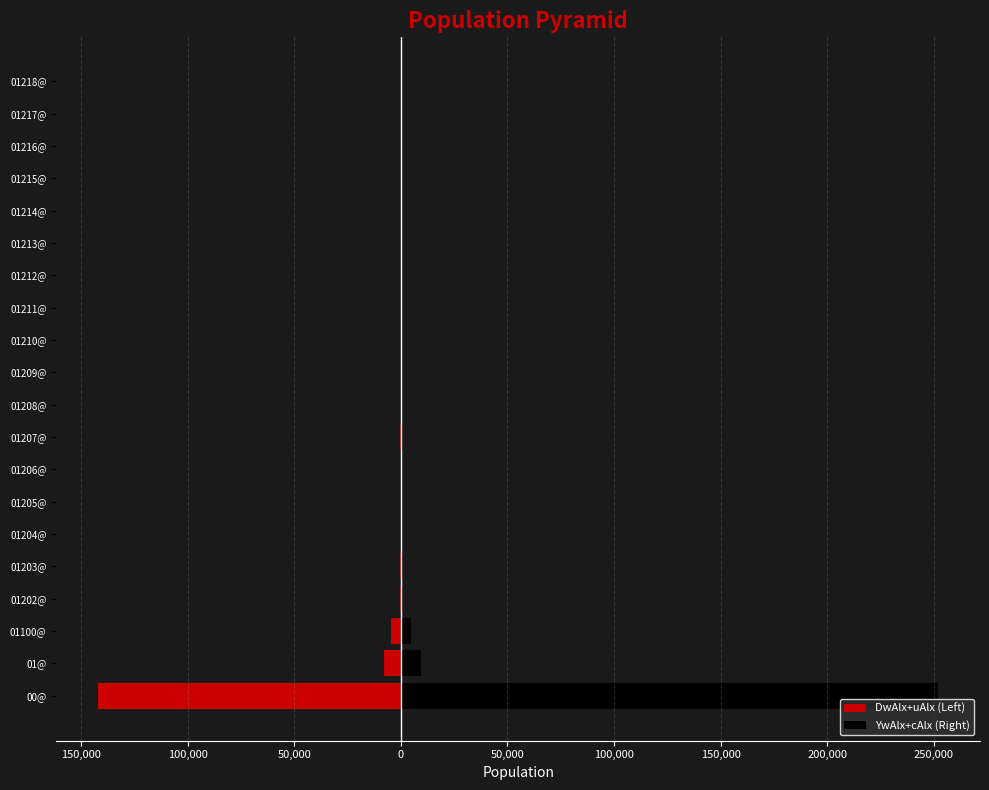

True or false: DwAlx+uAlx (Left) has a value of -115 at 01204@.

False